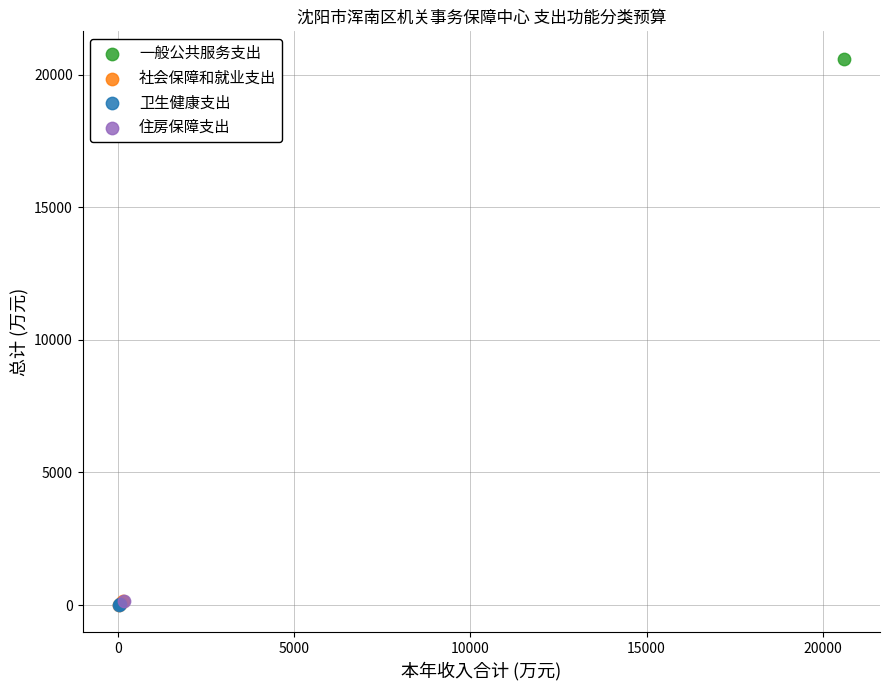

Which series contains the highest Y value?

一般公共服务支出